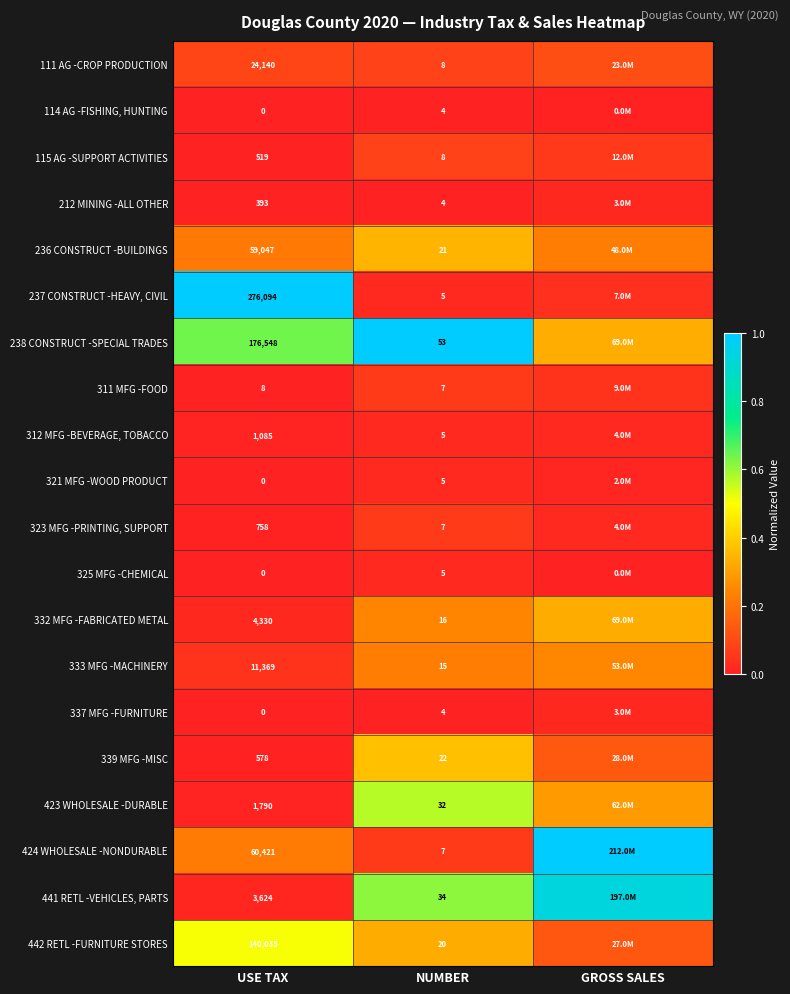

What is the difference between the maximum and minimum values in the 332 MFG -FABRICATED METAL series?

0.3